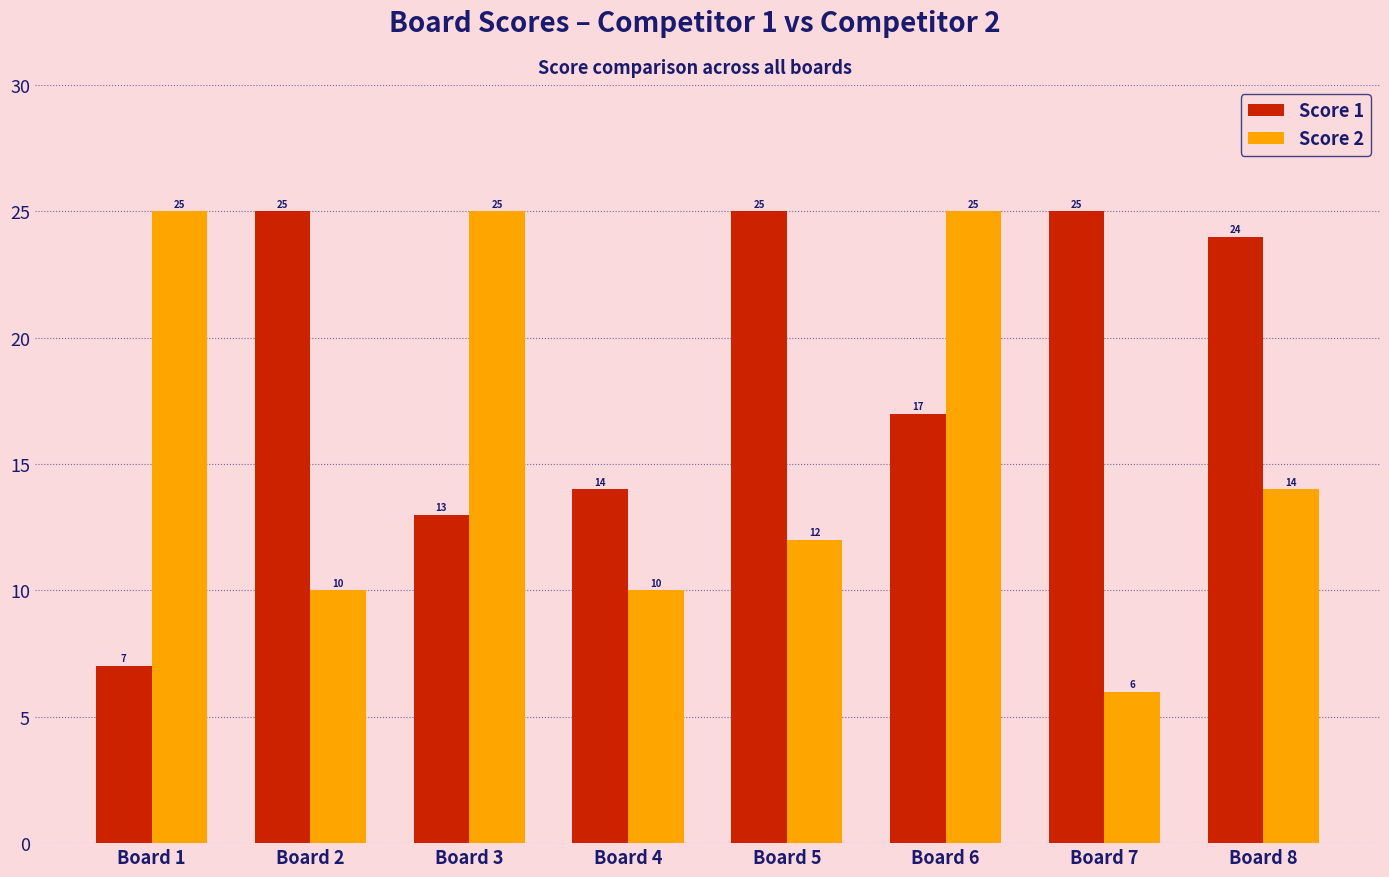

Are the bars horizontal?

No